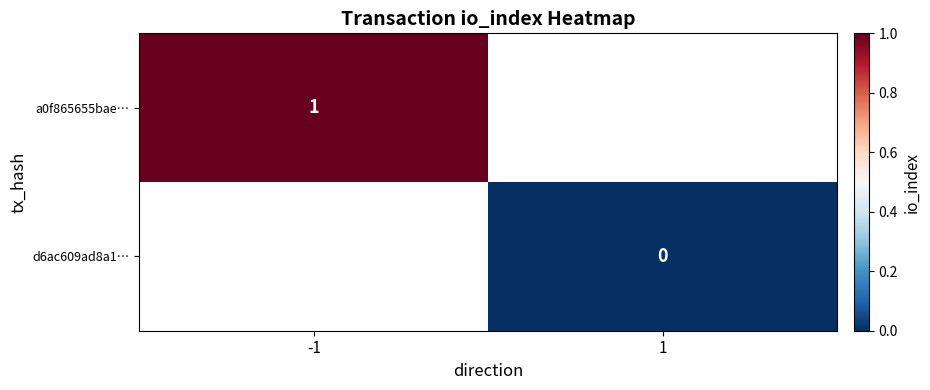

Rank the categories by d6ac609ad8a1… value from lowest to highest.

-1, 1